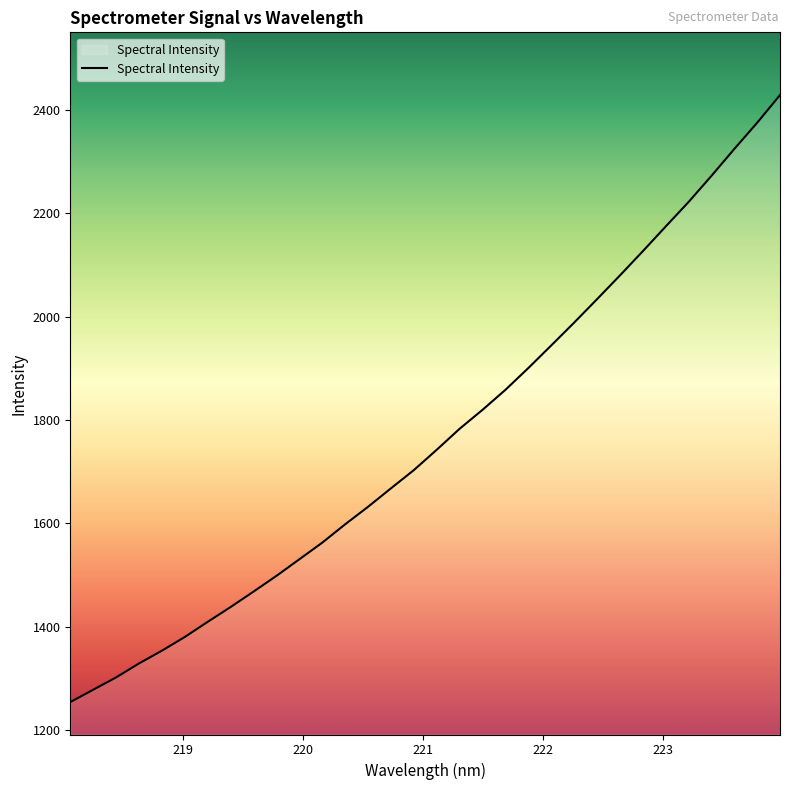

How many lines are shown in the chart?

1